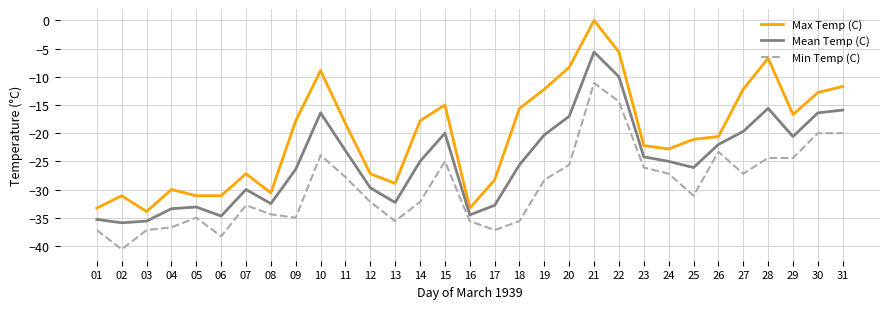

What is the difference between the highest and lowest values at 11?

9.5